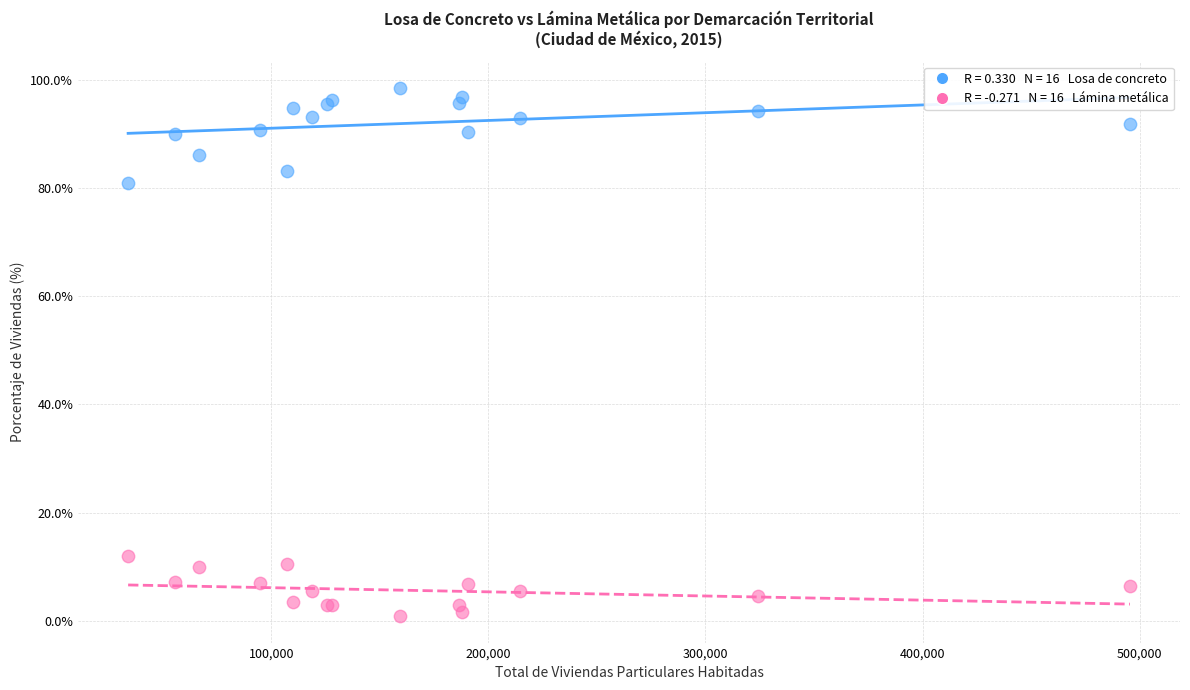

Across all series, what Y value is closest to 49?

81.0